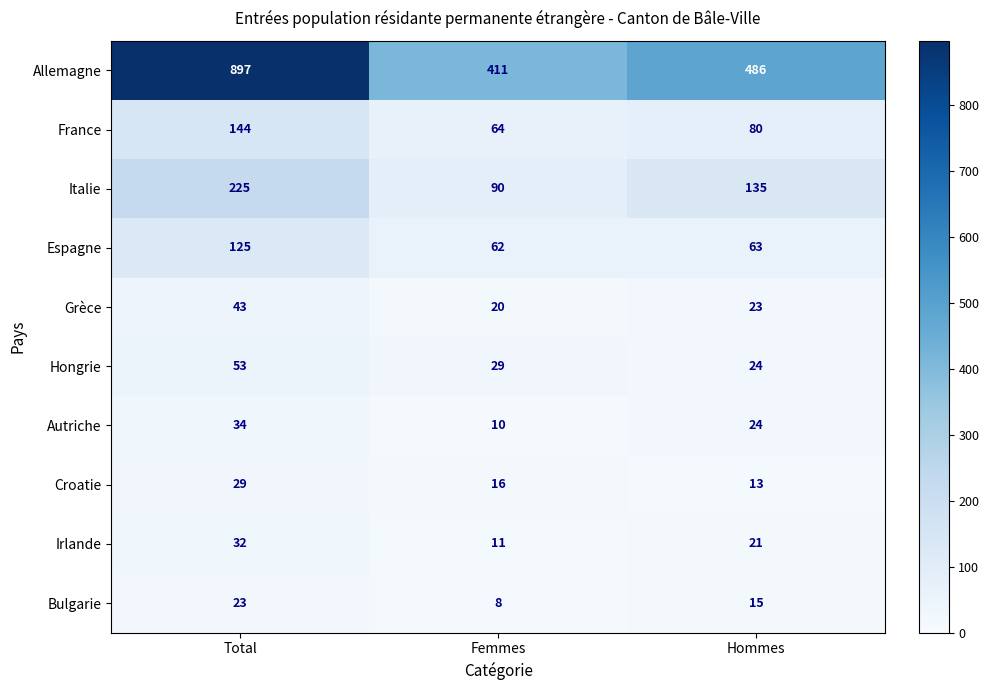

What is the spread (max minus min) of values at Femmes?

403